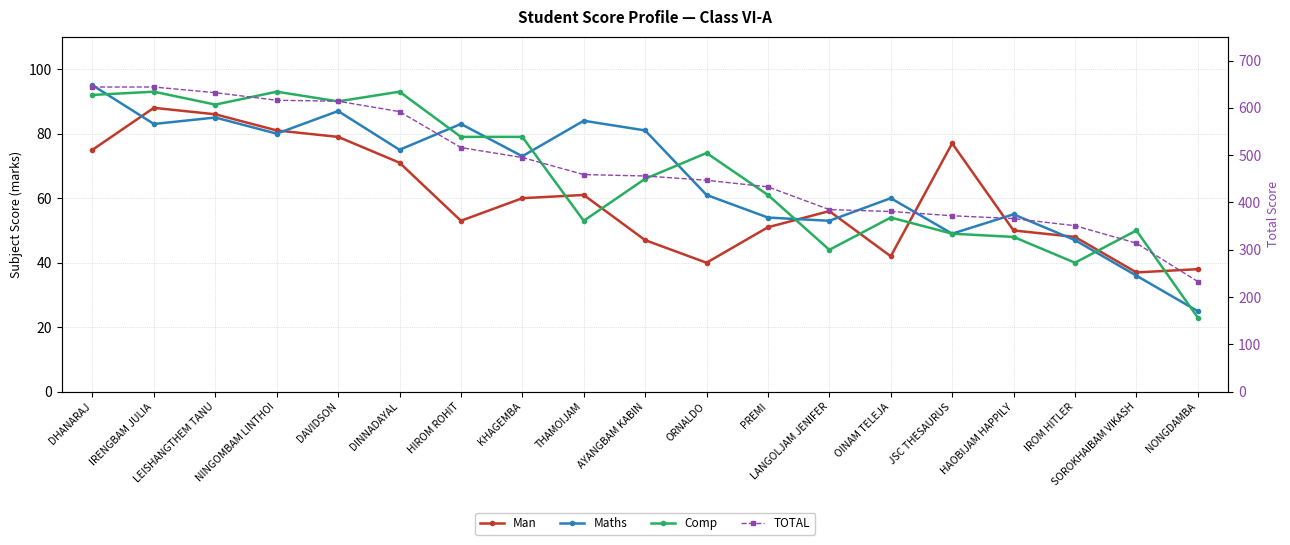

Which series ends up on top after the final intersection of Maths and Comp?

Maths